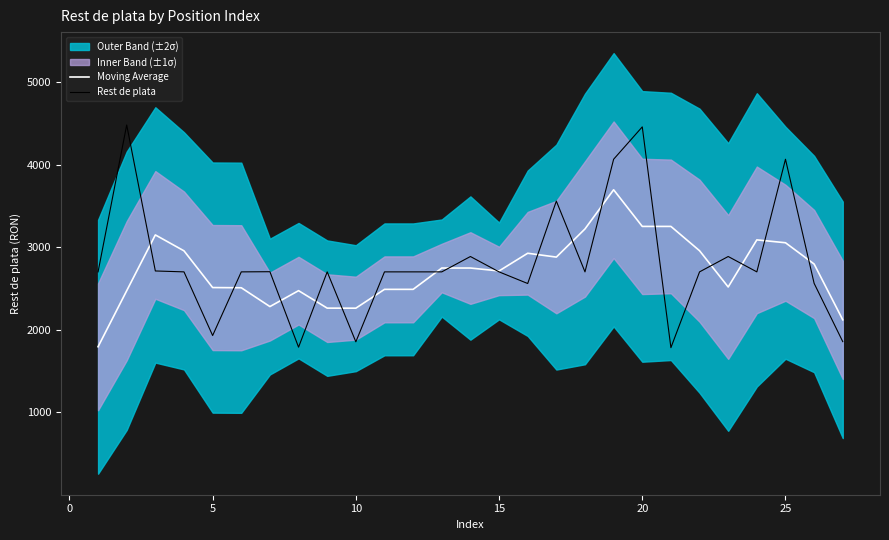

What is the total value across all series at 25?

7122.8